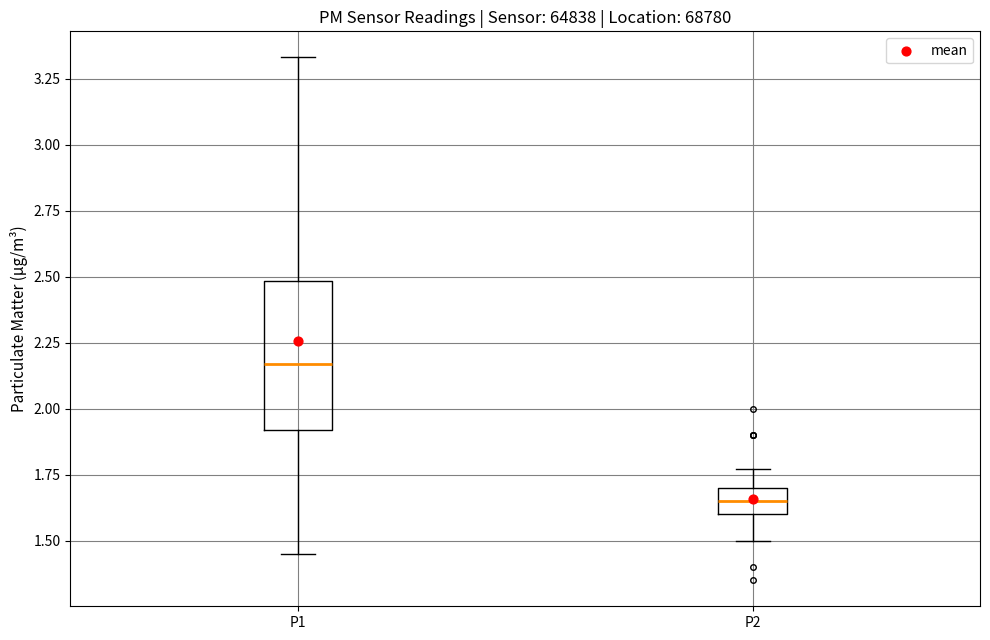

Where does the upper whisker of the box for P2 end on the y-axis? The values are not printed on the chart, so give them approximately, as read against the axis.

1.75